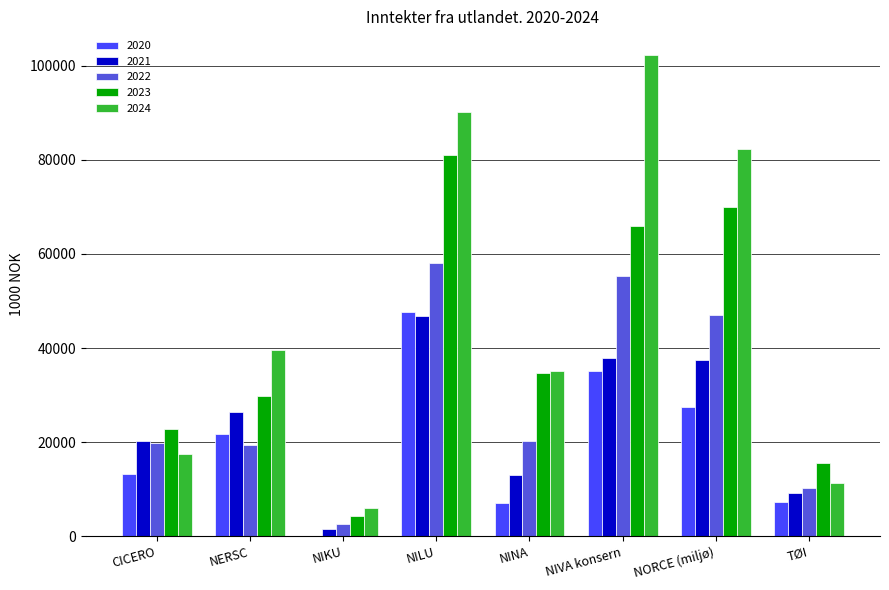

Is the value of 2020 at NIKU greater than the value of 2021 at NINA?

No